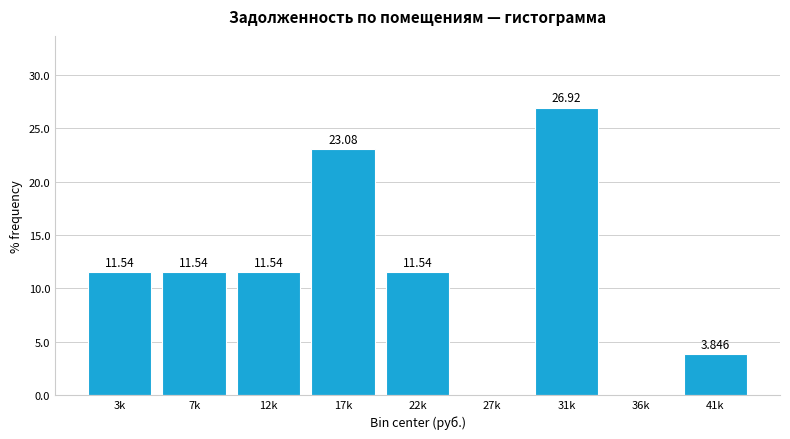

How many data points are above 11?

6